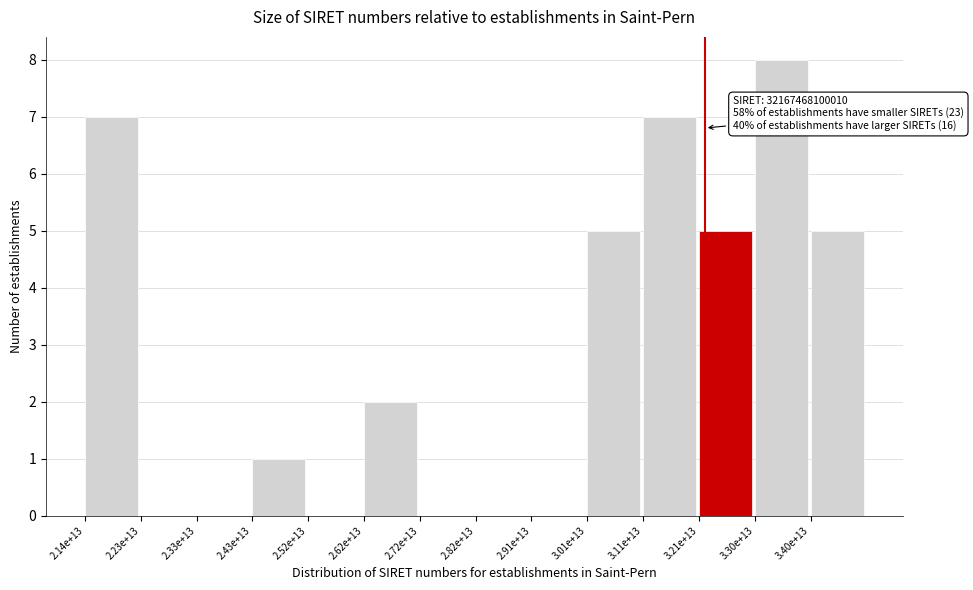

Reading right to left, extract all data points from this chart.

3.40e+13=5	3.30e+13=8	3.21e+13=5	3.11e+13=7	3.01e+13=5	2.91e+13=0	2.82e+13=0	2.72e+13=0	2.62e+13=2	2.52e+13=0	2.43e+13=1	2.33e+13=0	2.23e+13=0	2.14e+13=7